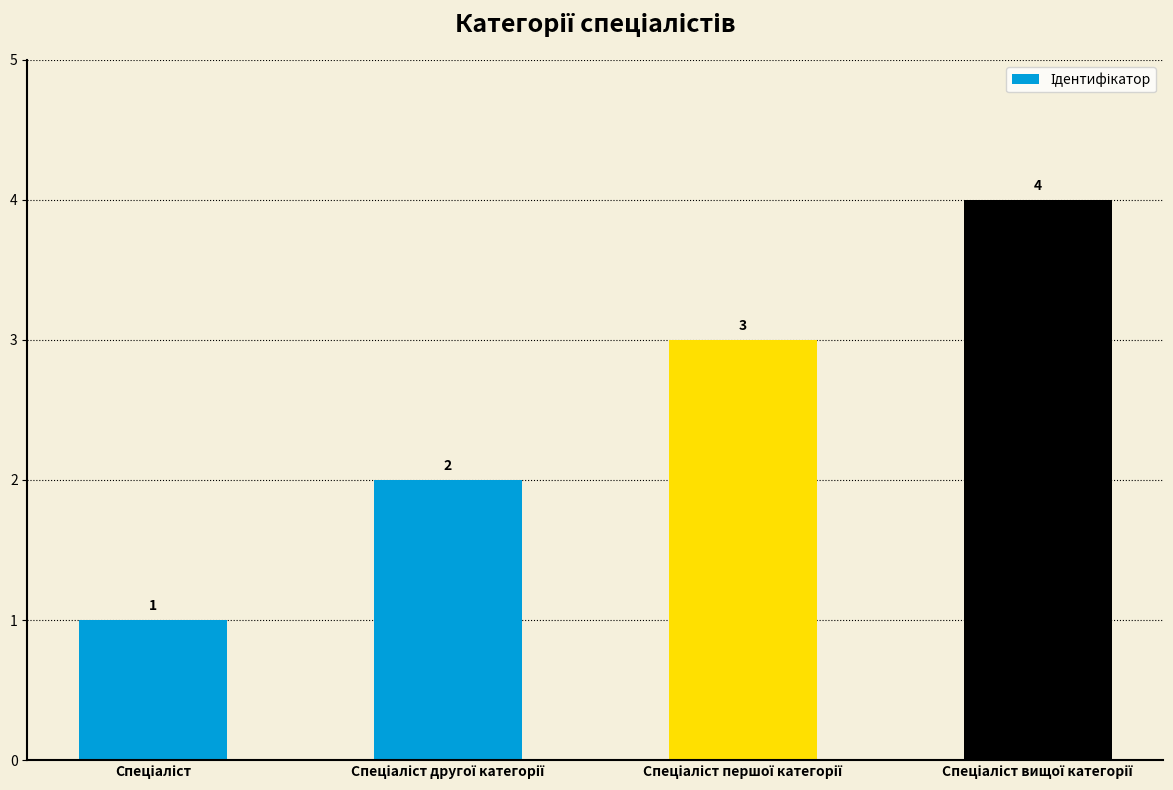

Count the values in the range 2 to 4.

3